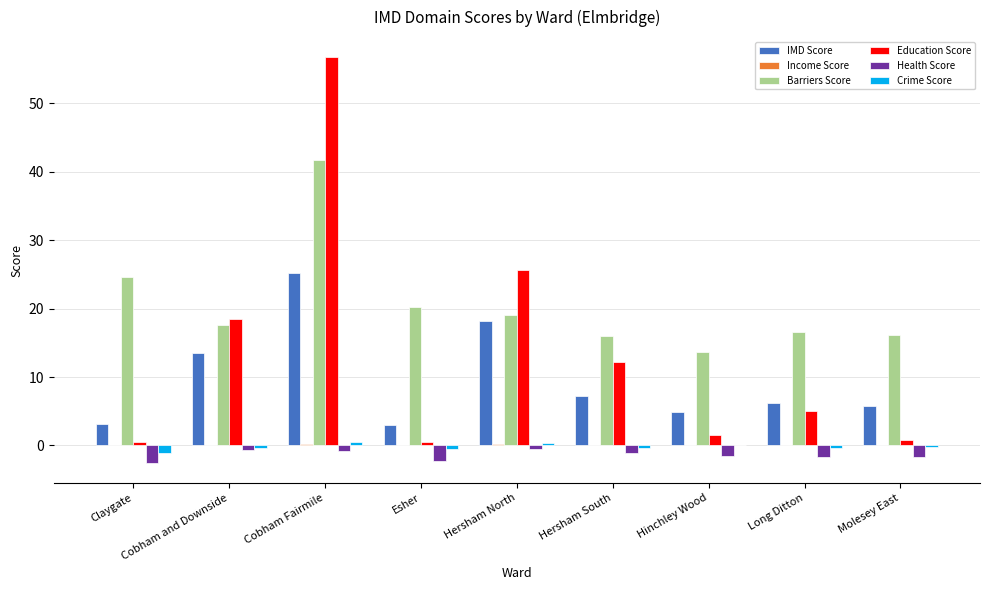

Which series has the largest total across all categories?

Barriers Score